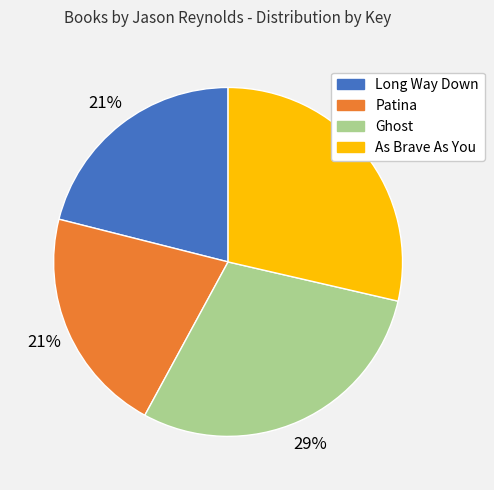

Is As Brave As You the majority of the pie?

No